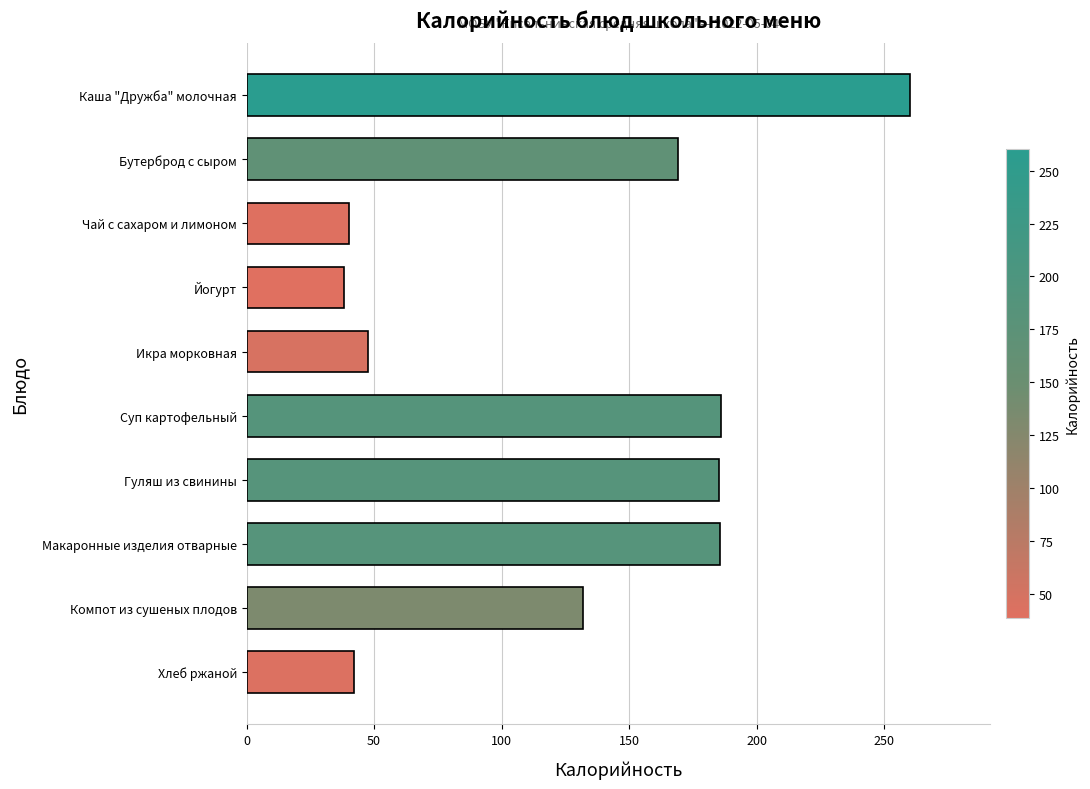

What is the value of the 7th bar from the top?

185.1